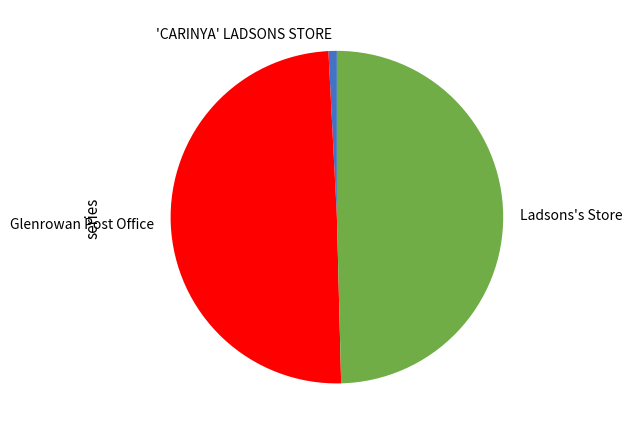

How many segments does this pie chart have?

3